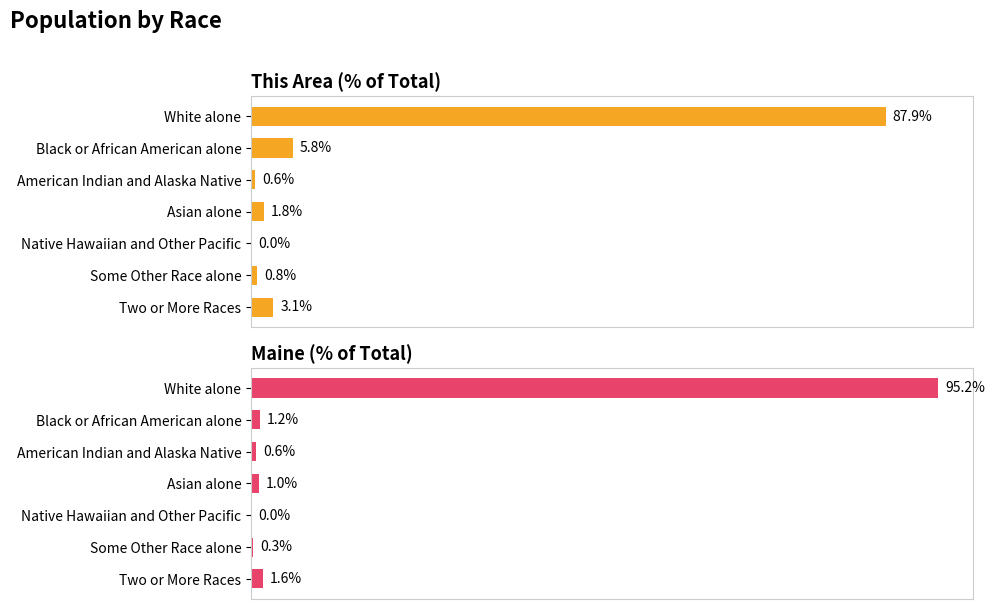

What are all the series names shown in the legend?

This Area (% of Total), Maine (% of Total)